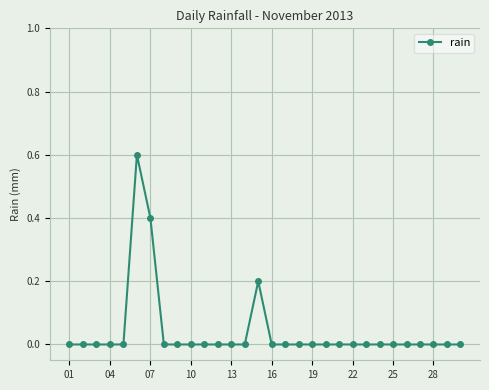

True or false: the data has more than 1 interior local peaks.

True